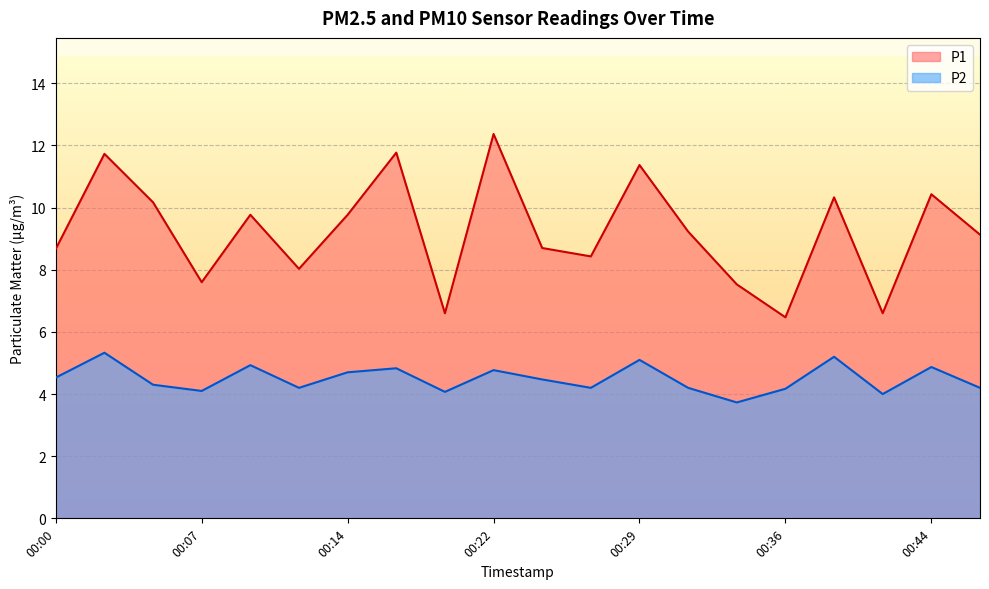

What is the approximate value of P1 at 00:00?

8.7